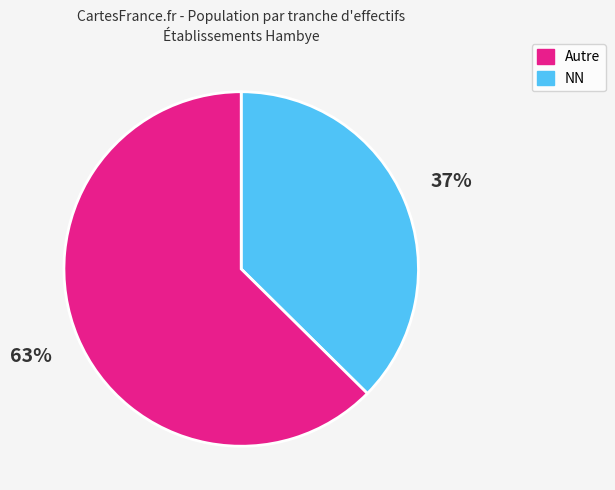

To the nearest percent, what is the average slice percentage?

50%